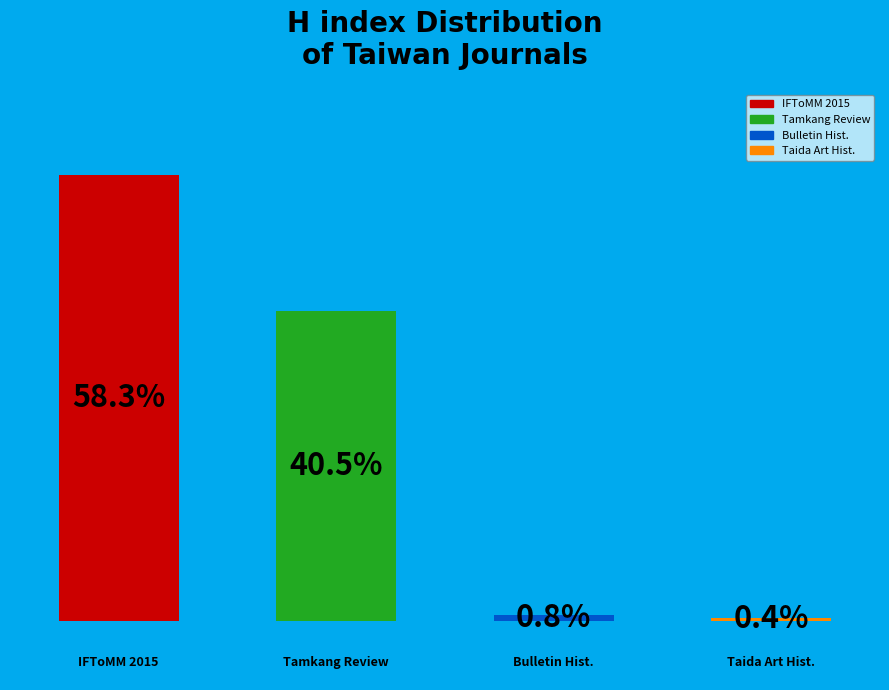

What portion of the pie excludes 2015 IFToMM World Congress Proceedings?

41.7%